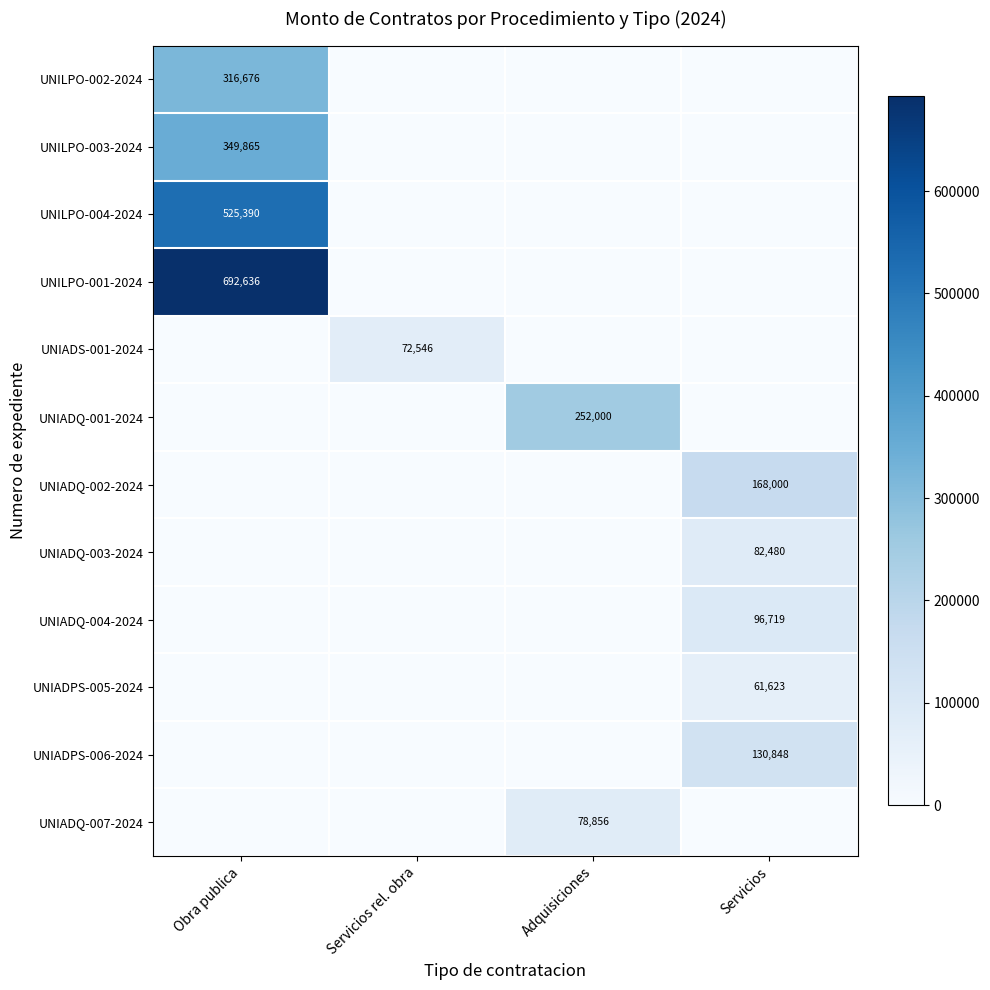

Is it true that UNIADPS-005-2024 equals 61623 at Servicios?

True